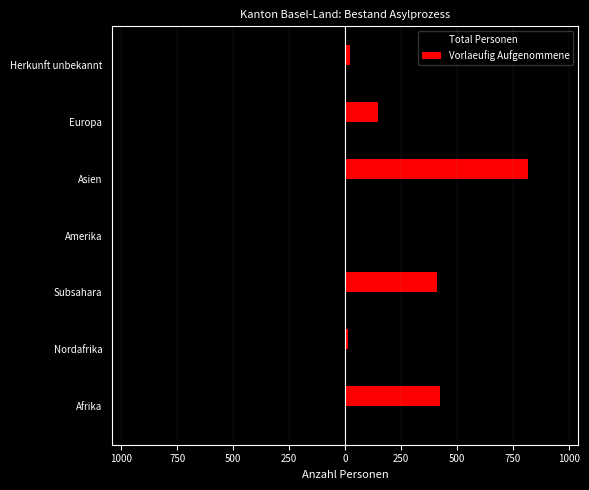

Reading left to right, transcribe all the data shown in this chart.

Total Personen: -462	-20	-441	-7	-947	-170	-24
Vorlaeufig Aufgenommene: 423	11	411	1	819	147	21